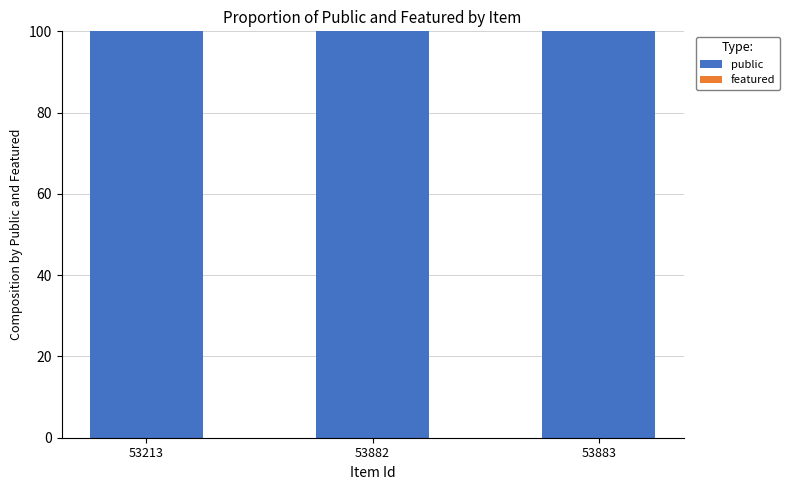

Rank the series by their maximum value, from lowest to highest.

featured, public